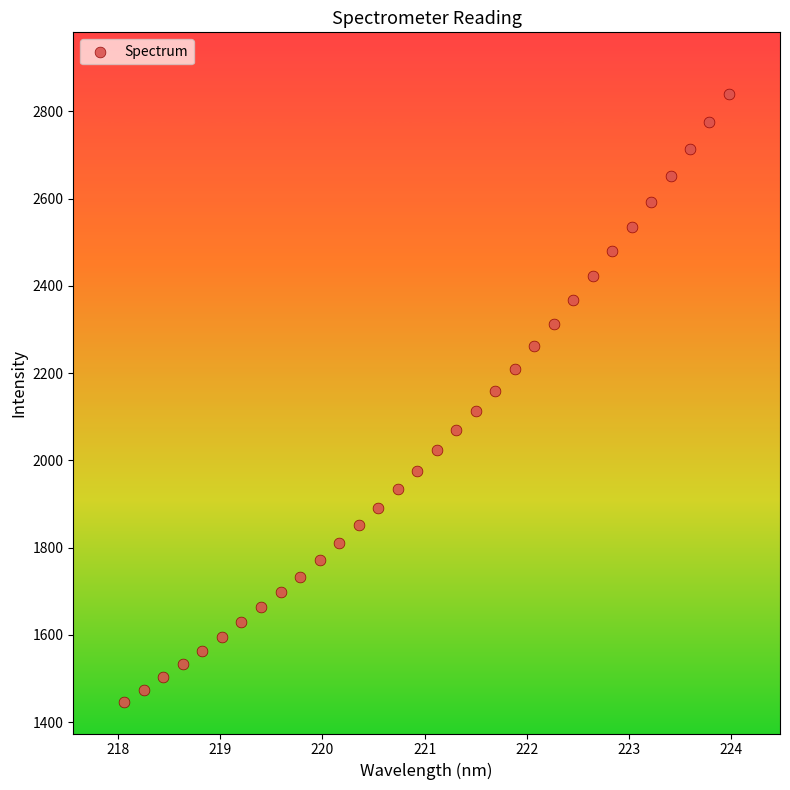

What is the range of X values (max minus min)?

5.9